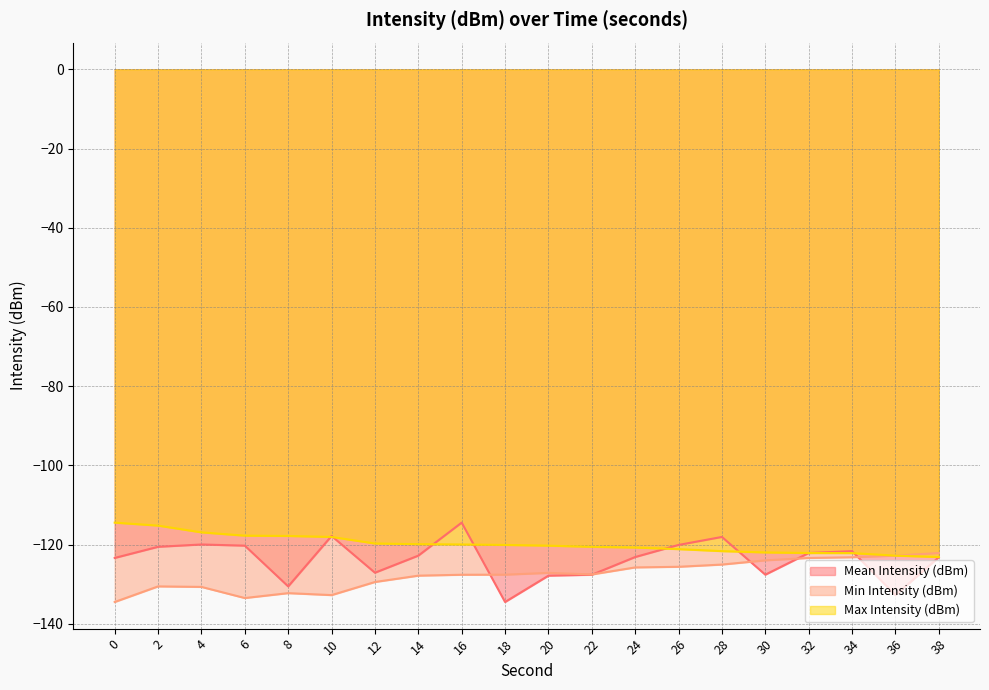

What are all the series names shown in the legend?

Mean Intensity (dBm), Min Intensity (dBm), Max Intensity (dBm)